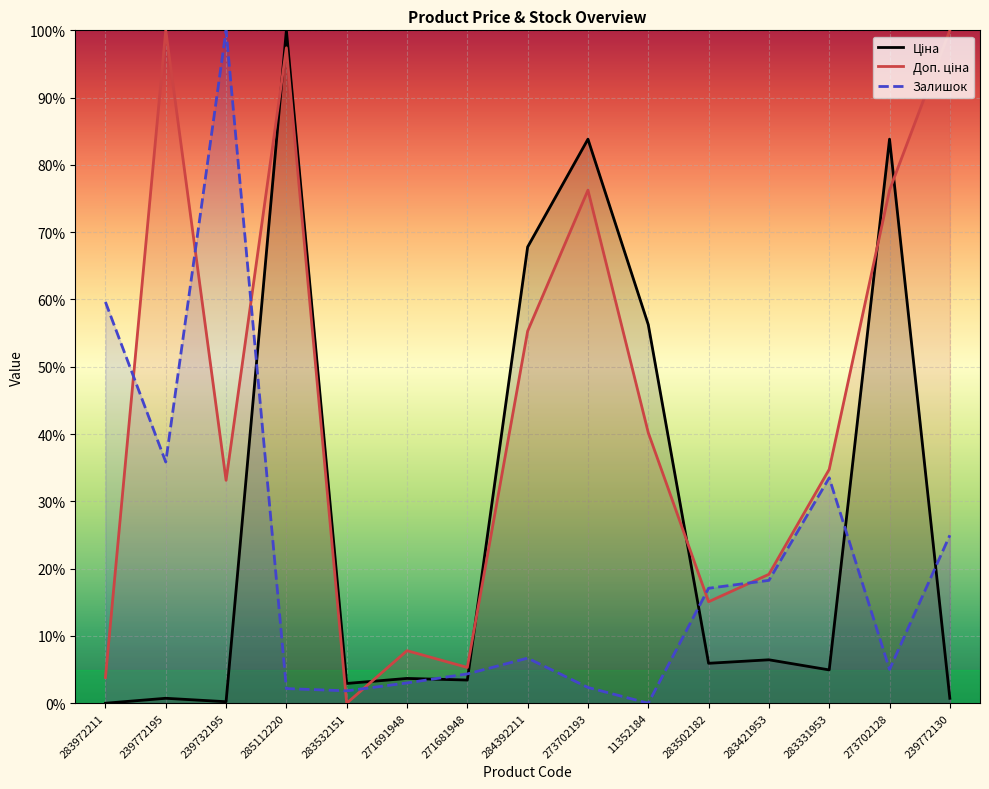

True or false: Залишок and Ціна cross at least once.

True